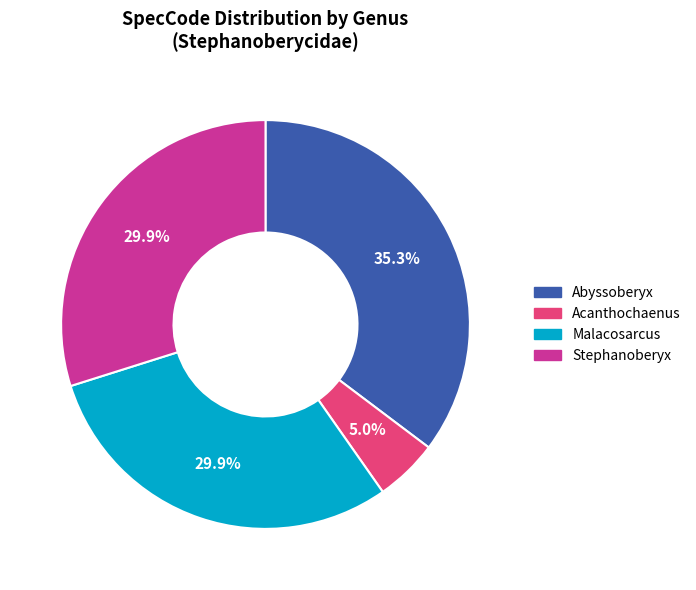

To the nearest percent, what is the difference between the largest and smallest slice percentages?

30%